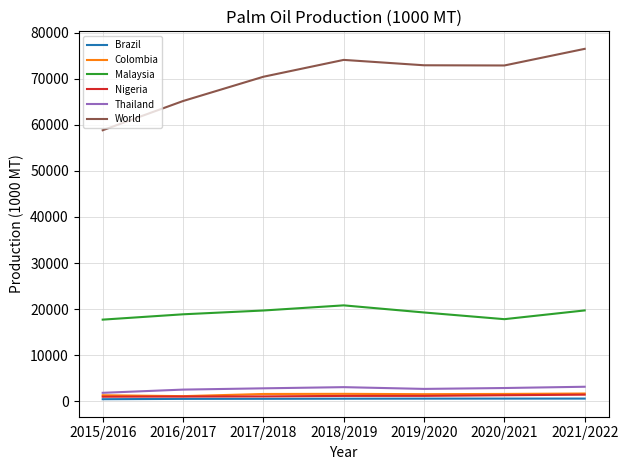

What position from the right is 2015/2016?

7